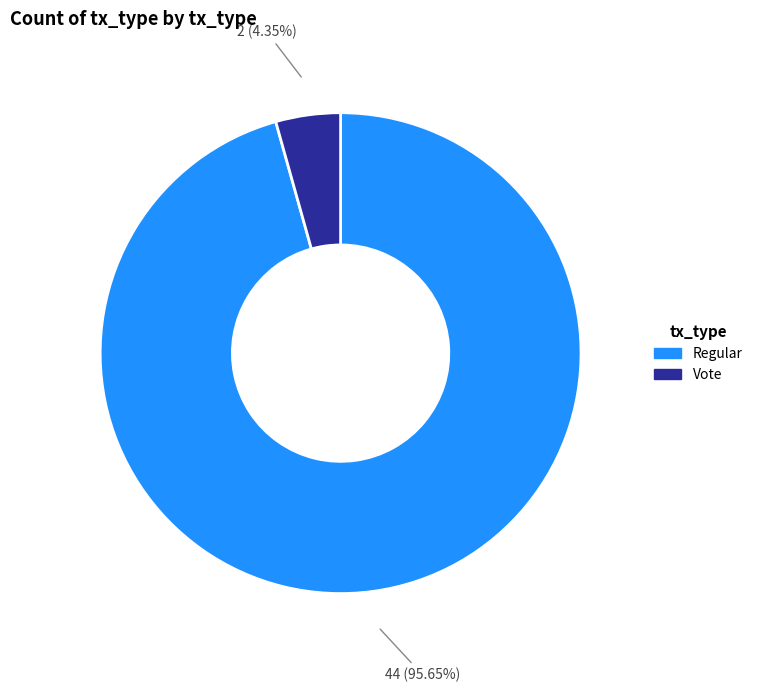

Count the number of slices in the pie.

2